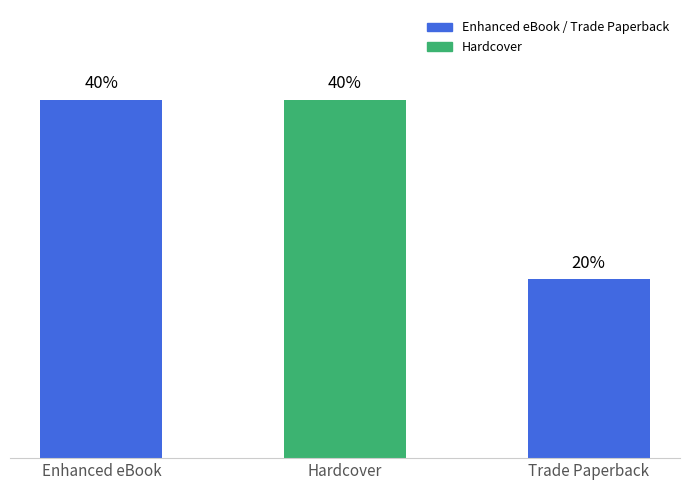

Between Trade Paperback and Hardcover, which is larger?

Hardcover